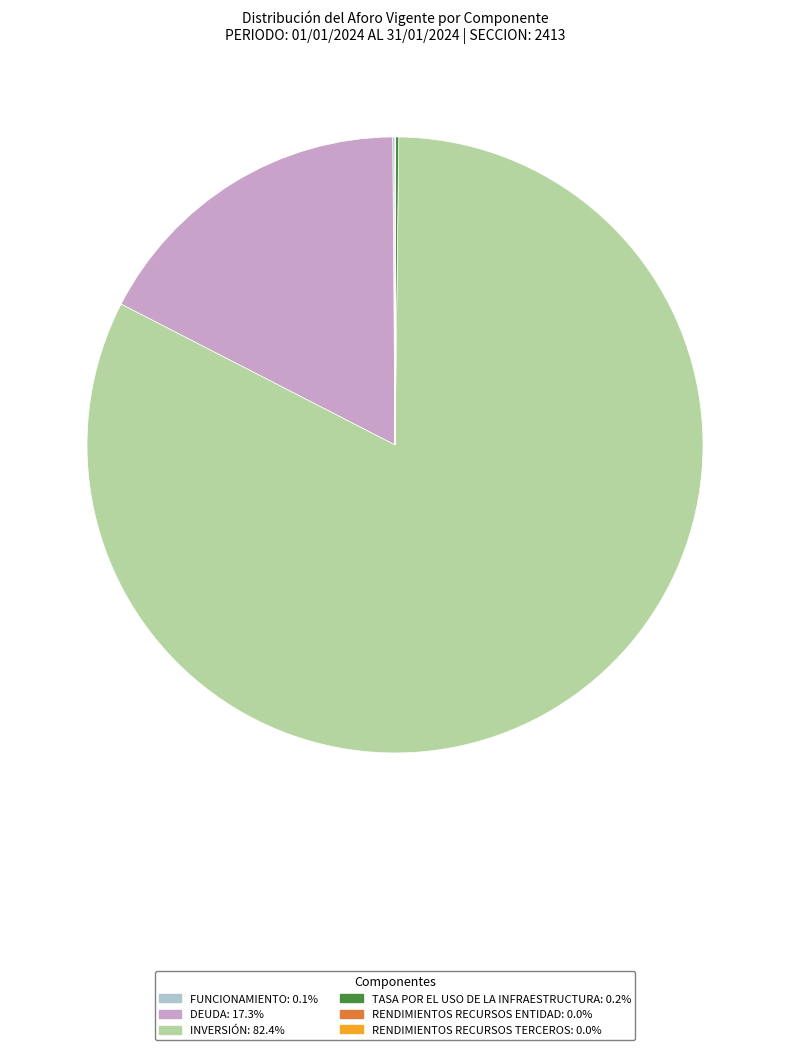

The INVERSIÓN slice represents 82% of the pie. True or false?

True